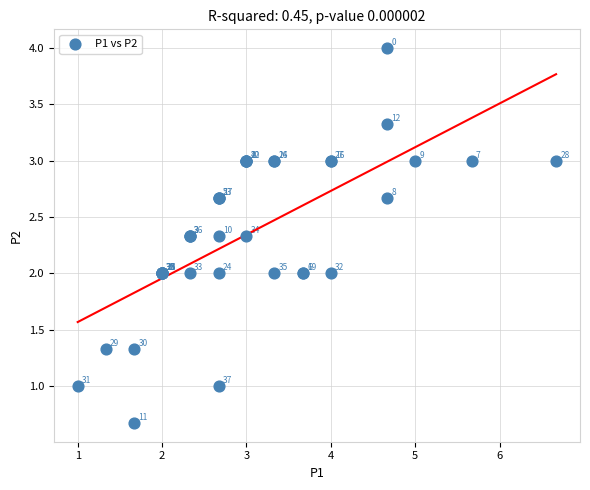

What Y value in the scatter plot is closest to 2?

2.0